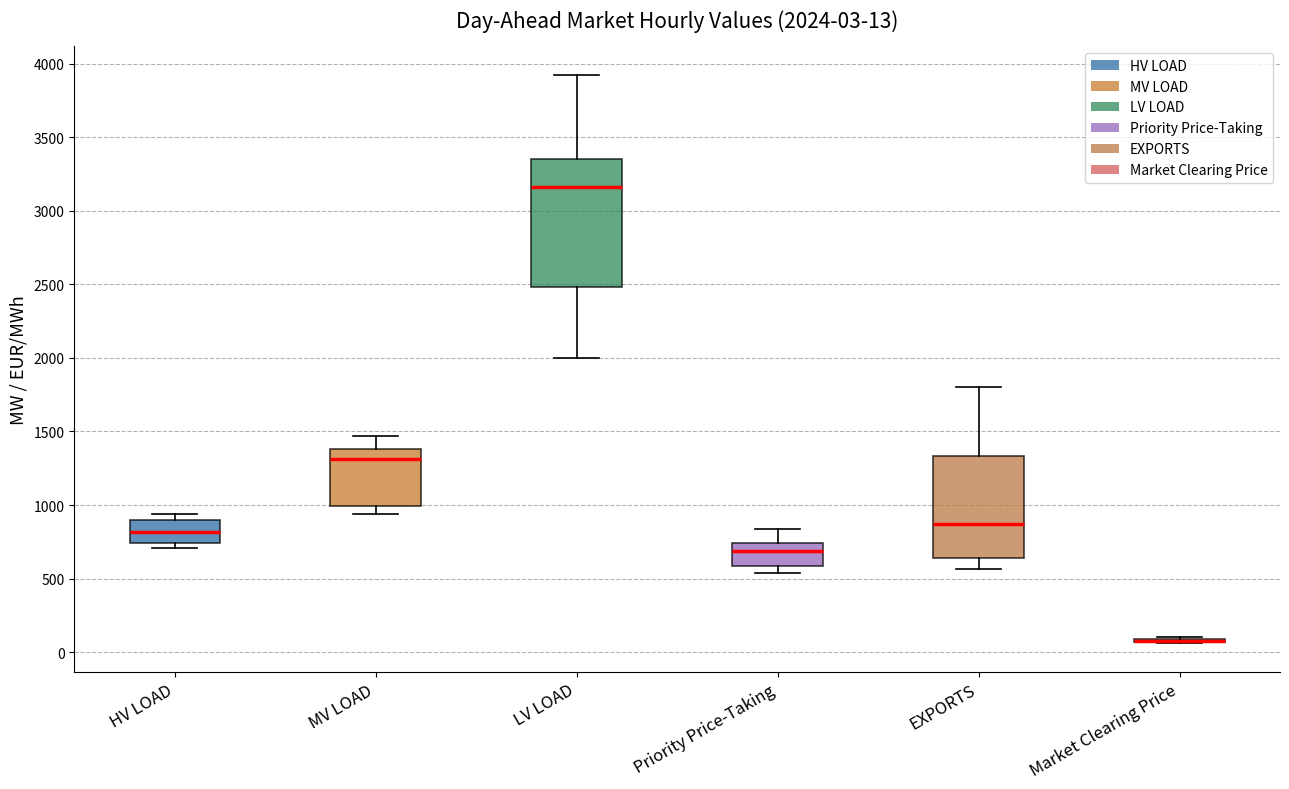

Comparing the boxes themselves (not the whiskers), which one is the tallest?

LV LOAD